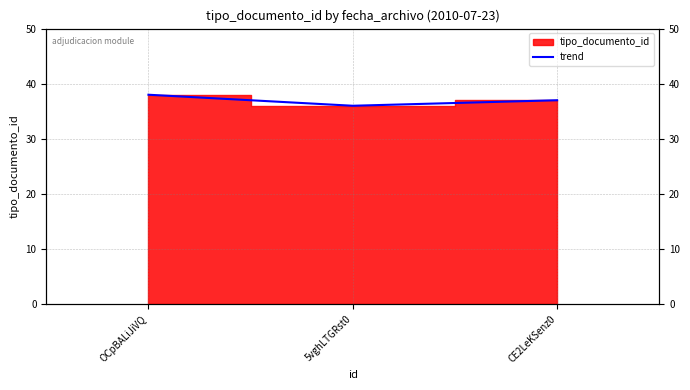

At which category does the chart reach its peak across all series?

OCpBALiJiVQ